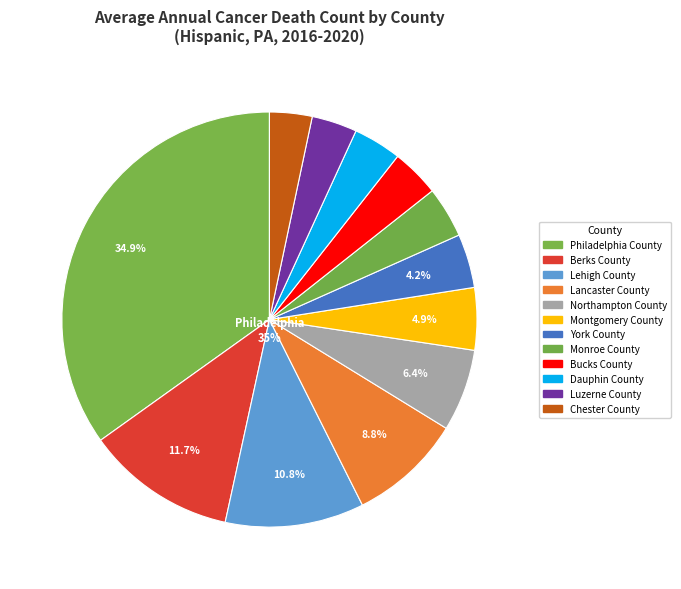

Combined, what portion of the pie is York County and Lancaster County?

13.0%